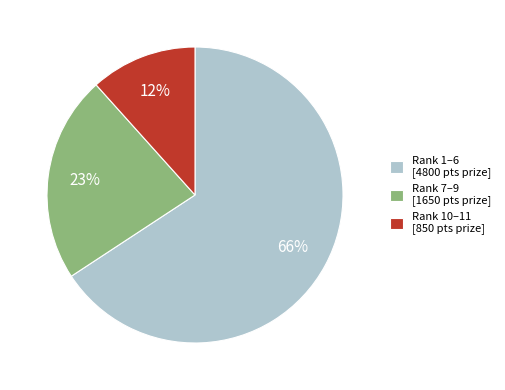

Which category has the biggest portion of the pie?

Rank 1–6 [4800 pts prize]